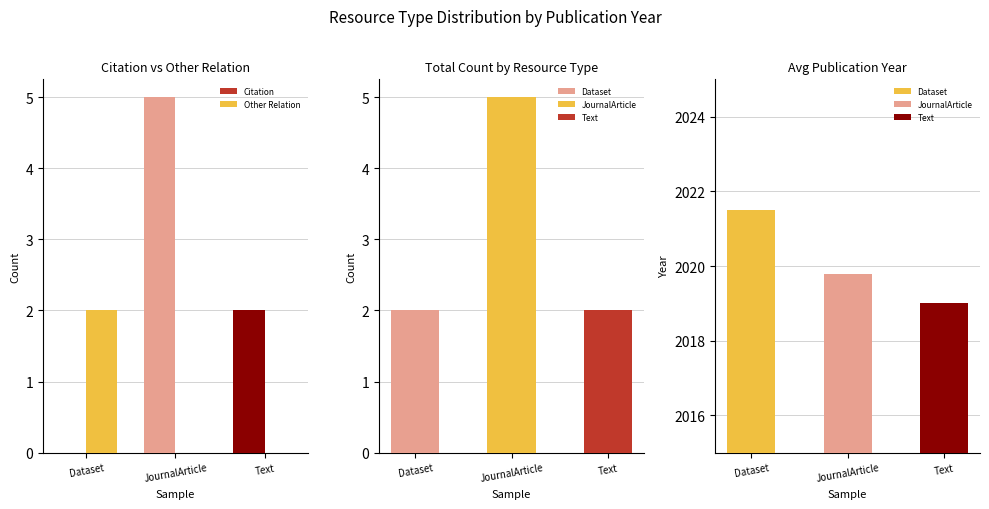

What is the difference between the maximum and minimum values in the Other Relation series?

2